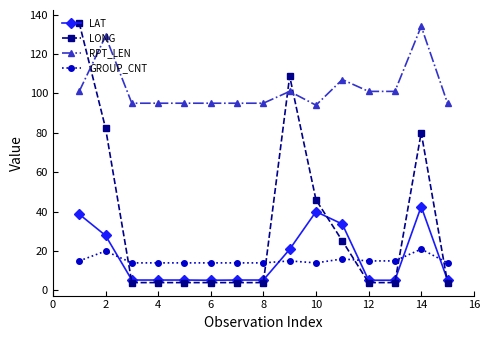

Which series has the widest spread of values?

LONG